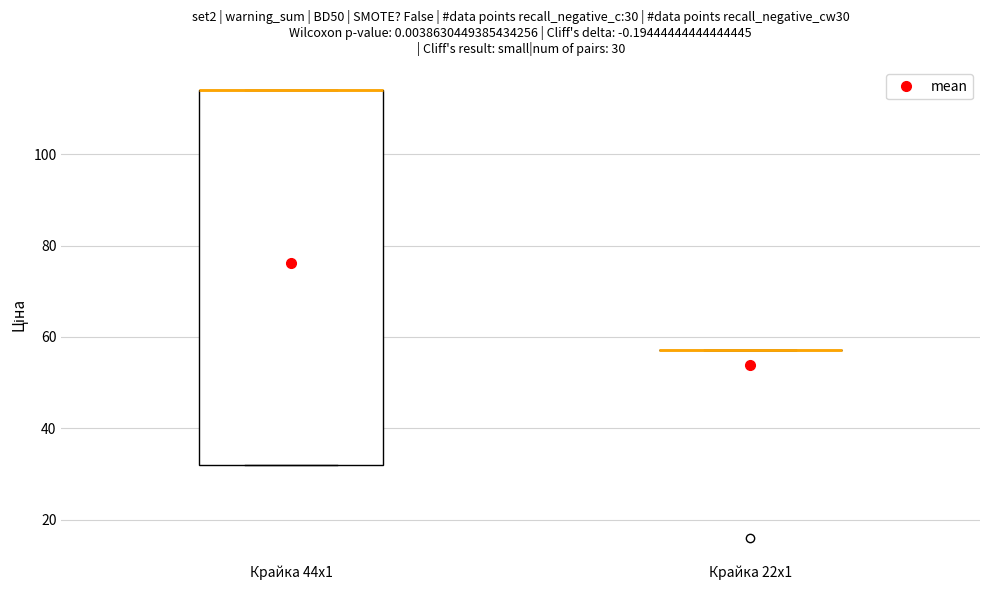

Which box is the tallest, from its lower edge to its upper edge?

Крайка 44x1